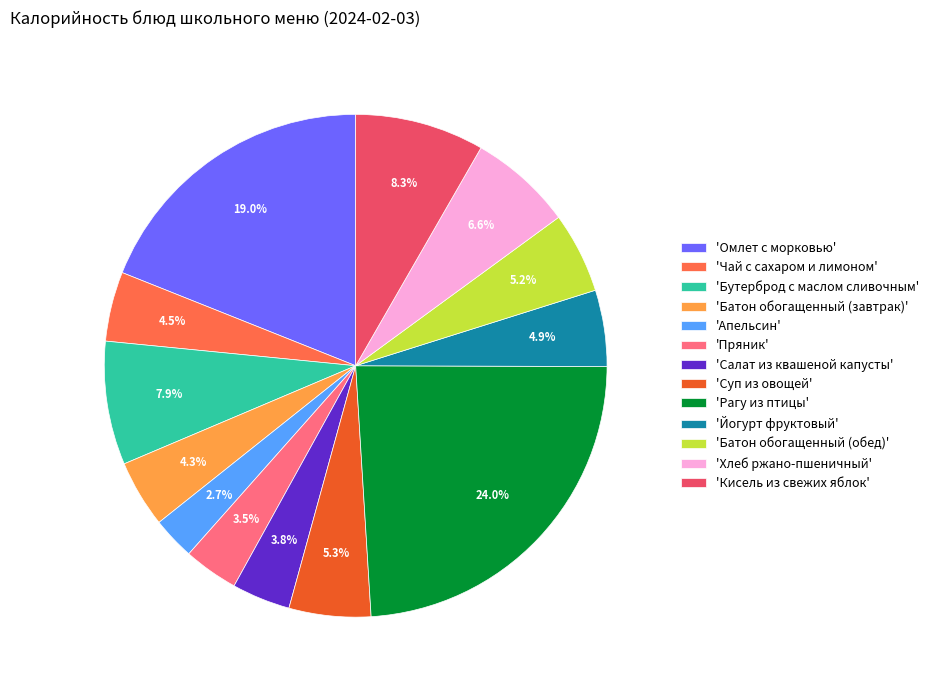

Do 'Омлет с морковью' and 'Чай с сахаром и лимоном' together represent more than half of the pie?

No